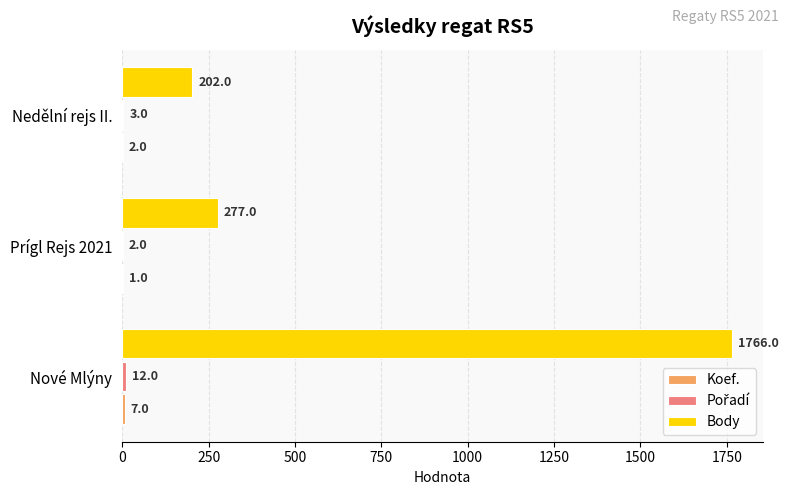

The Body series shows 493 at Prígl Rejs 2021. True or false?

False